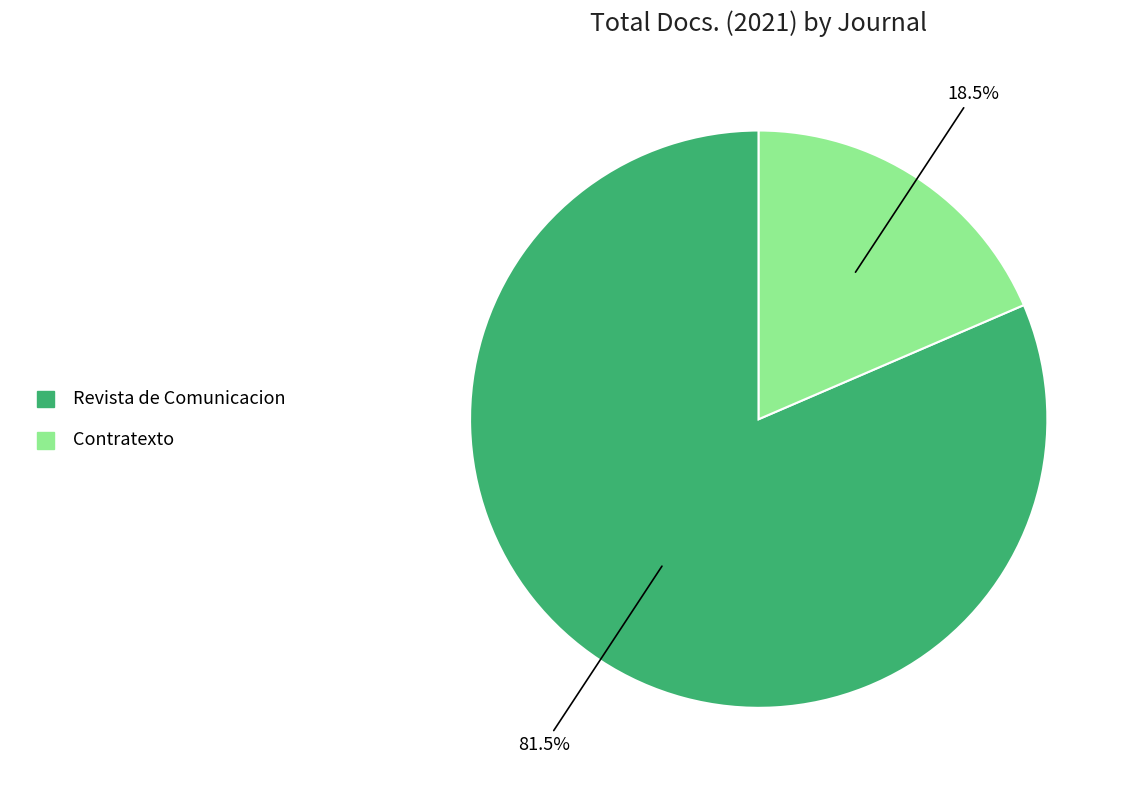

Rank the categories by value from highest to lowest.

Revista de Comunicacion, Contratexto